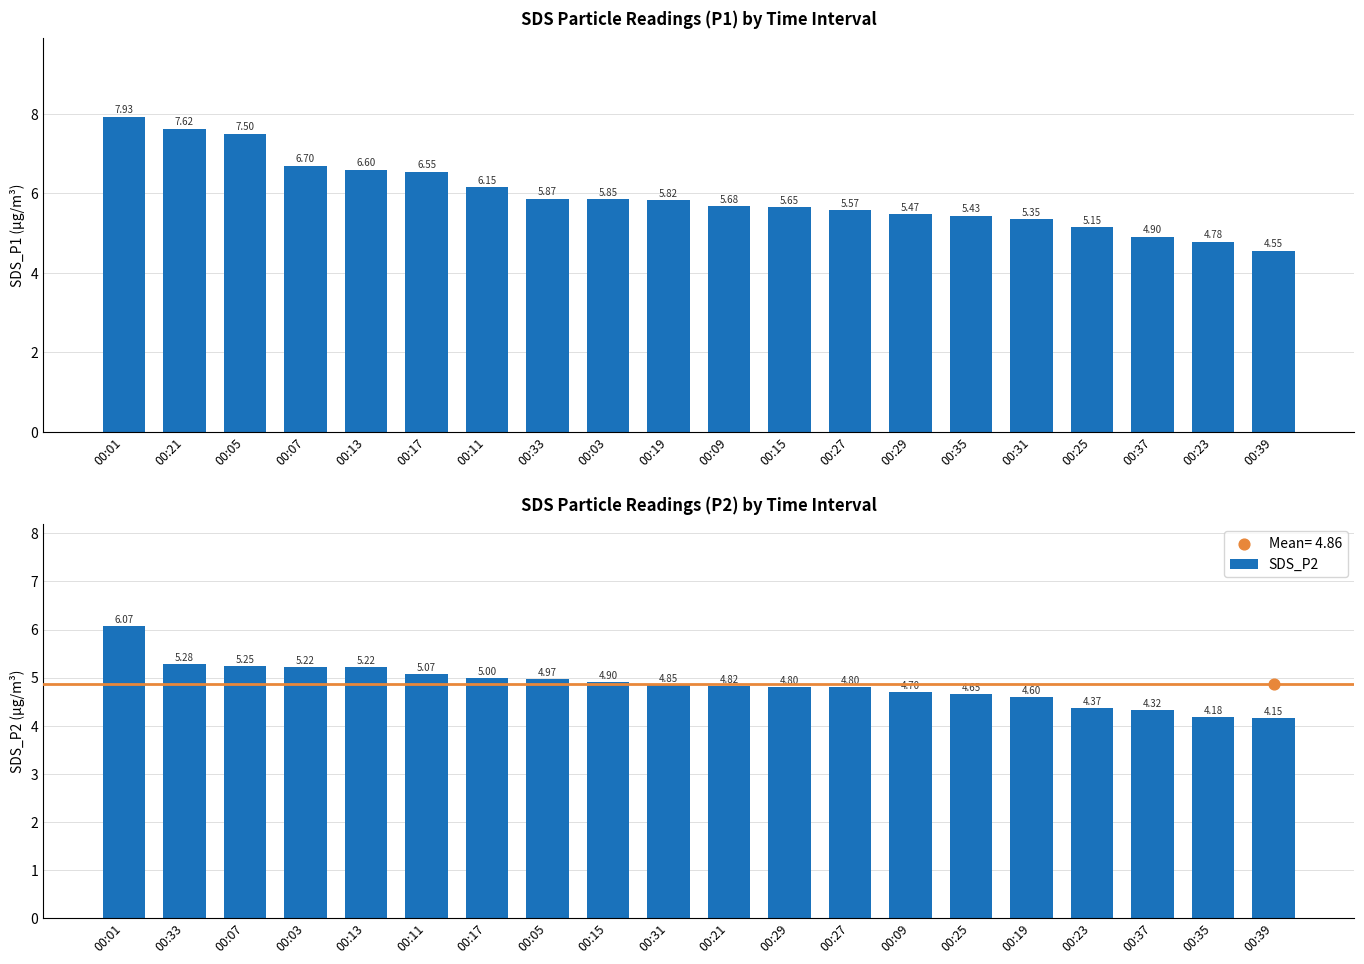

Which series has the largest total across all categories?

SDS_P1